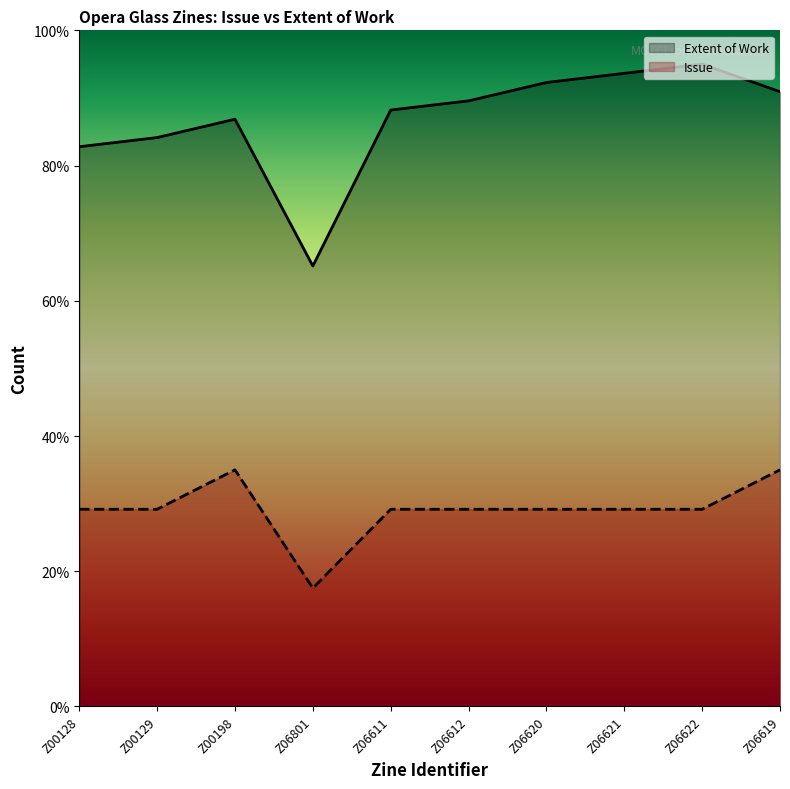

At Z06611, list the series in order from largest to smallest.

Extent of Work, Issue